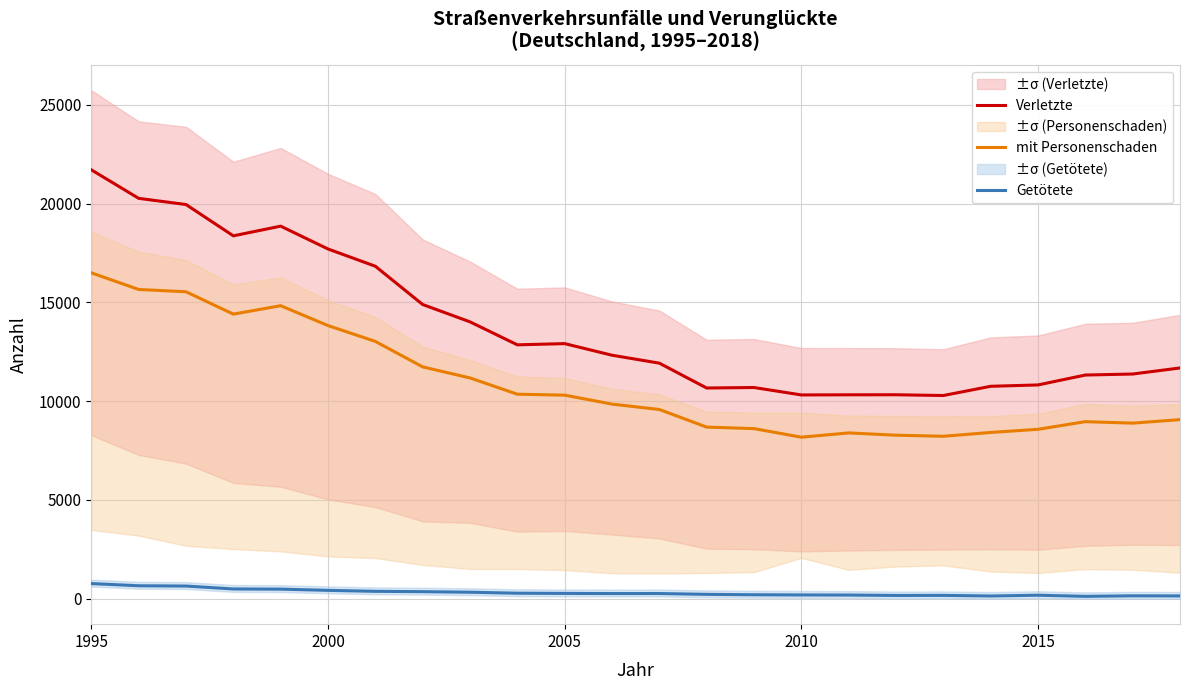

Which label corresponds to the largest value in the chart?

1995